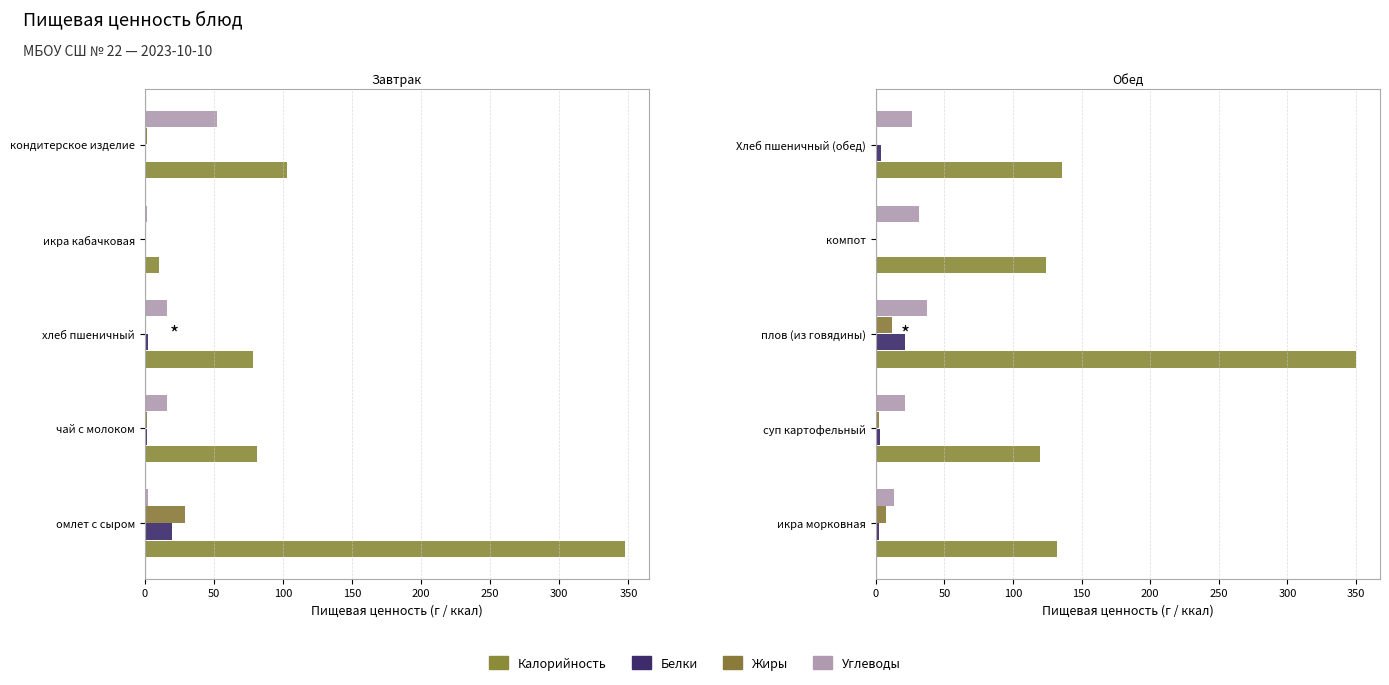

How many values in the Калорийность series exceed 132?

2